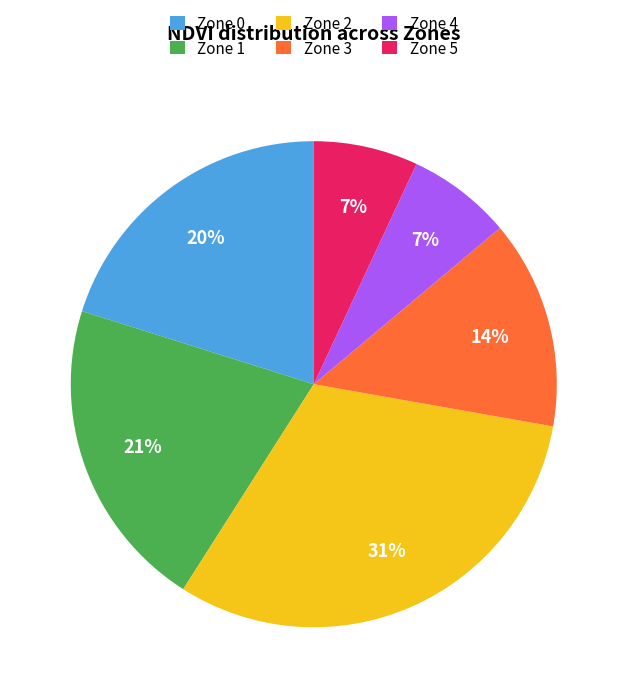

Which slice is the largest?

Zone 2